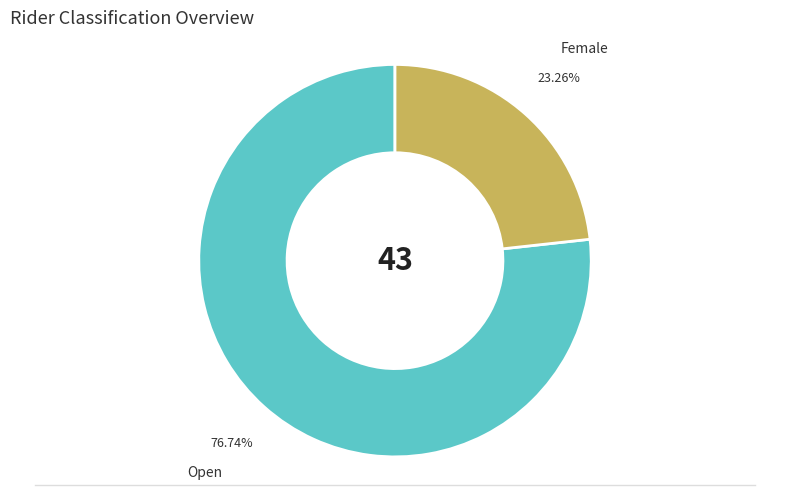

Is there any slice that represents more than half of the pie?

Yes